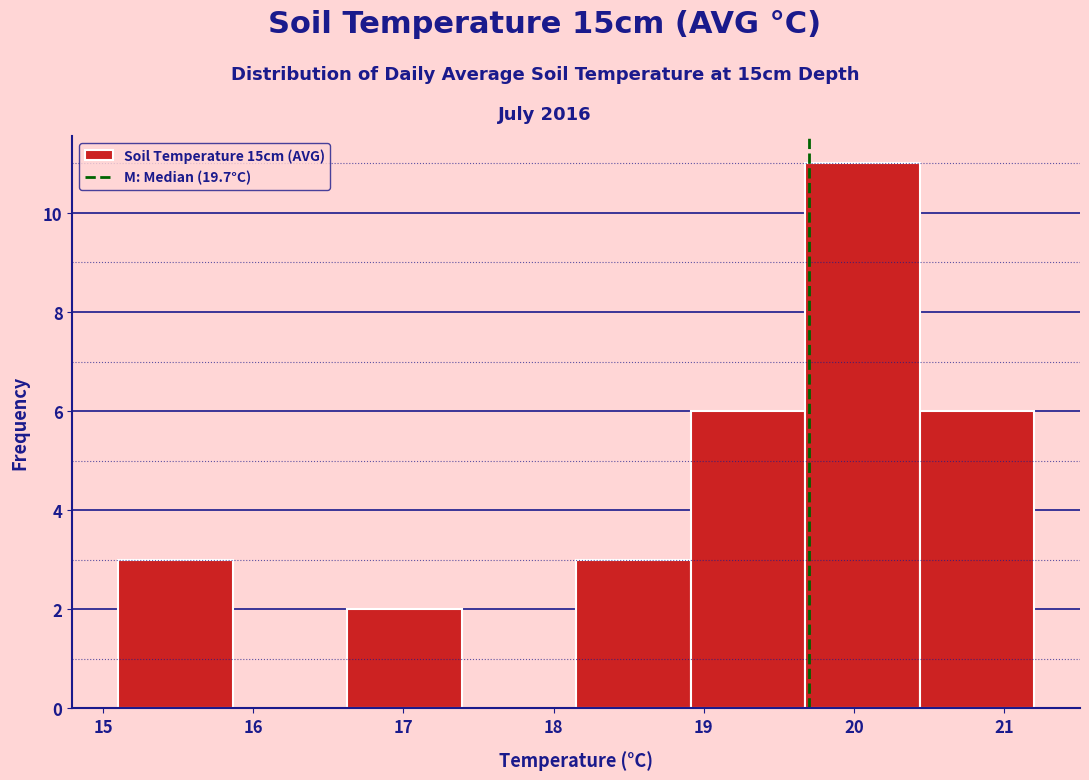

Over which range of the x-axis is the bar tallest?

19.7 to 20.4